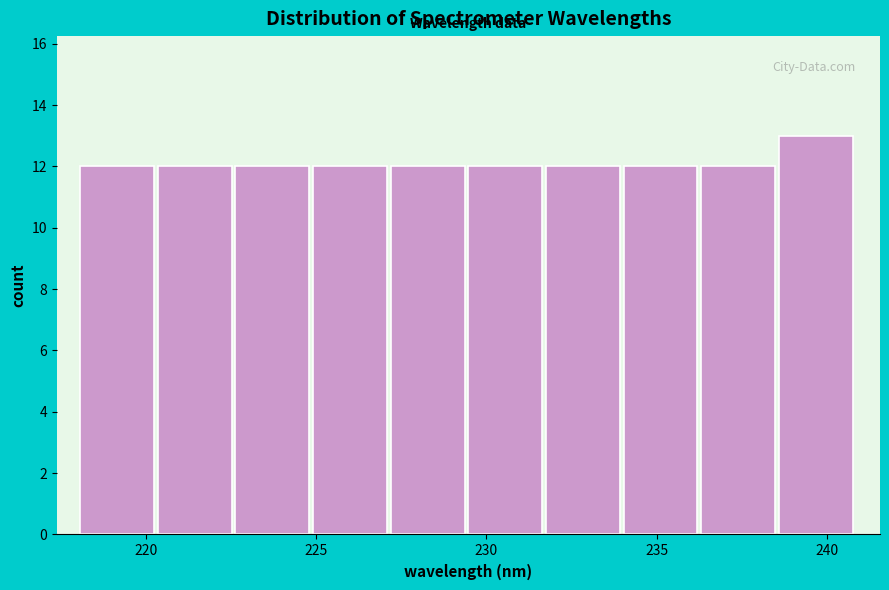

Which range on the x-axis has the tallest bar?

238.5 to 241.0